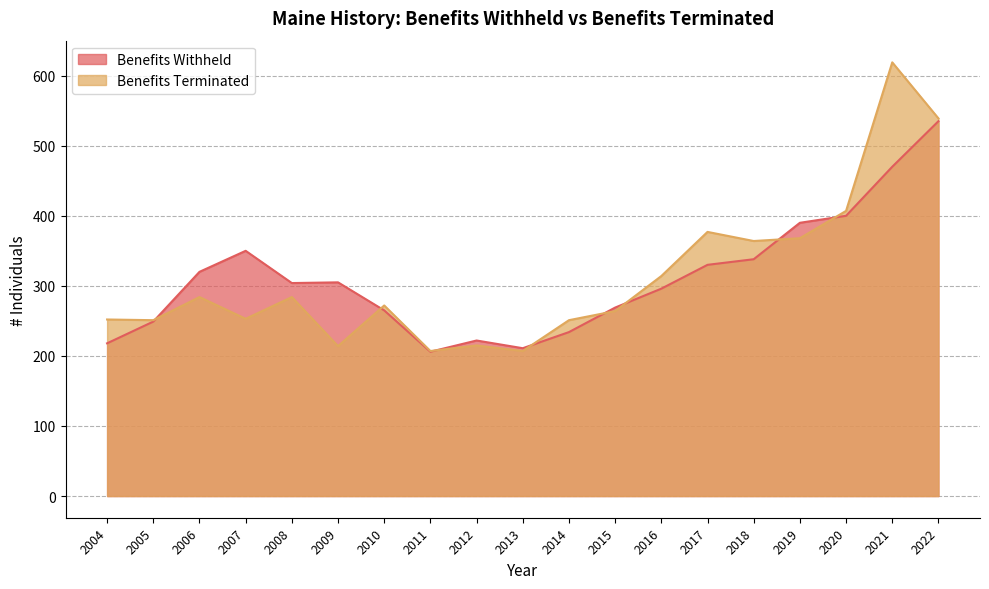

The Benefits Withheld series shows 234 at 2014. True or false?

True